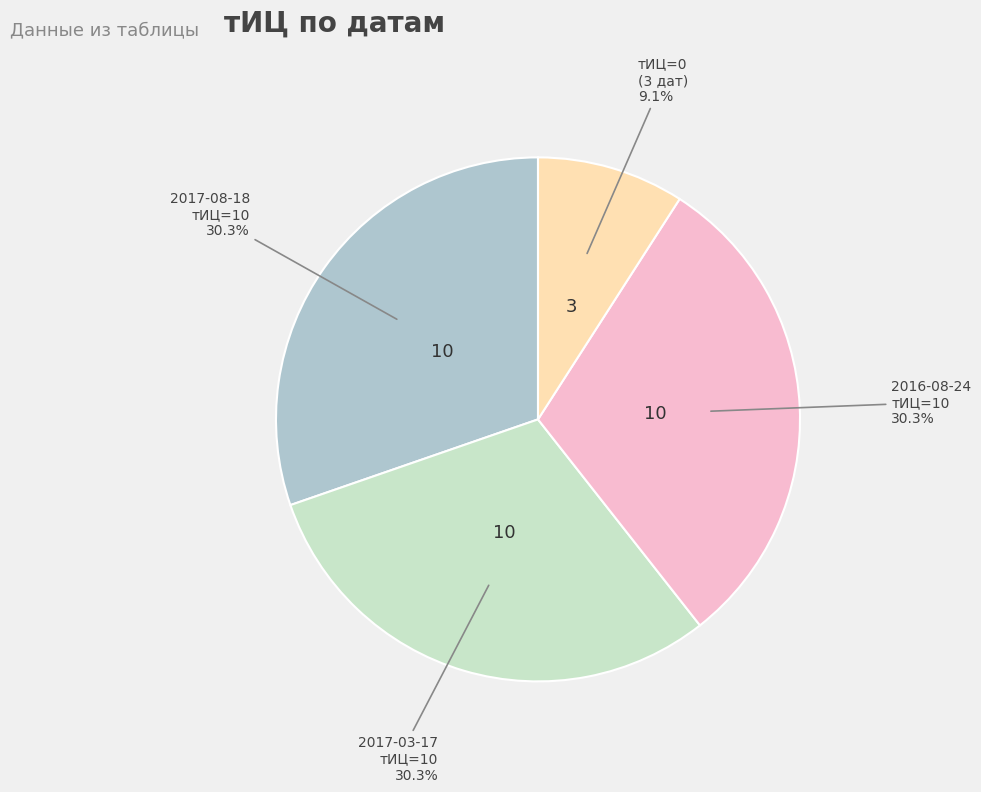

Is there a majority slice in this chart?

No